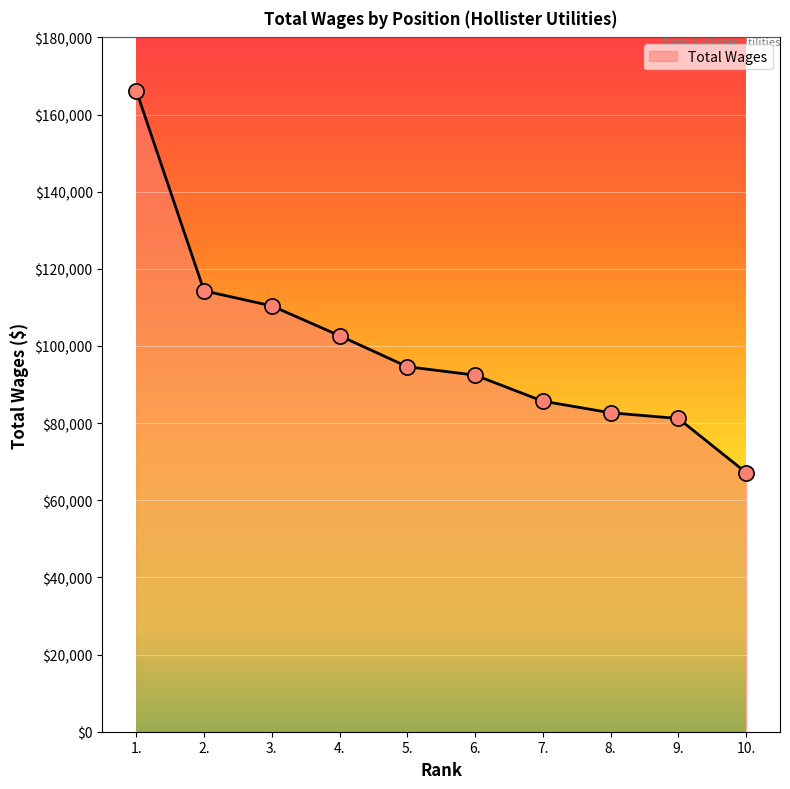

What is the change in value from 4. to 6.?

-10221